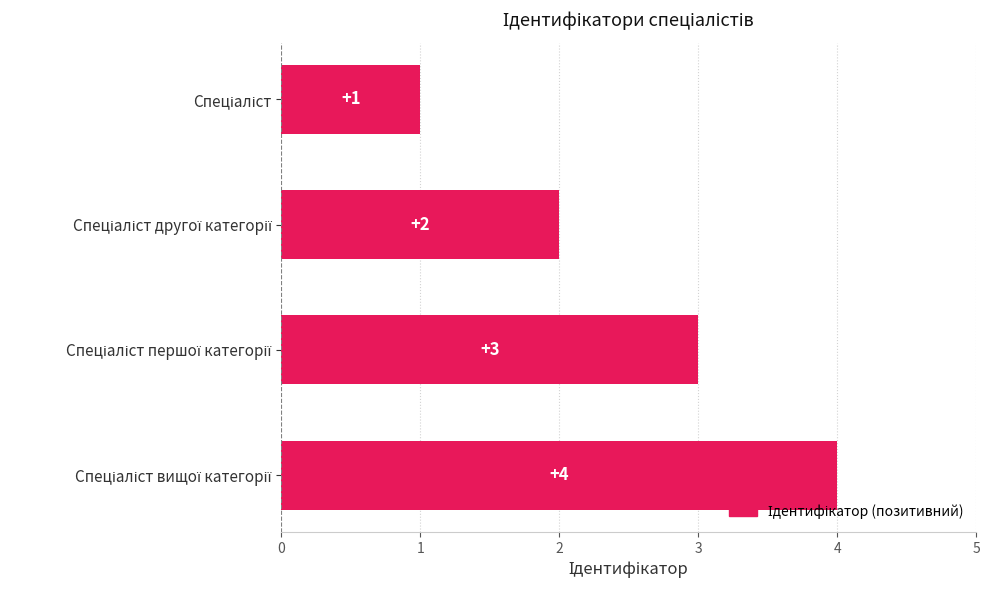

How many values are between 2 and 4?

3